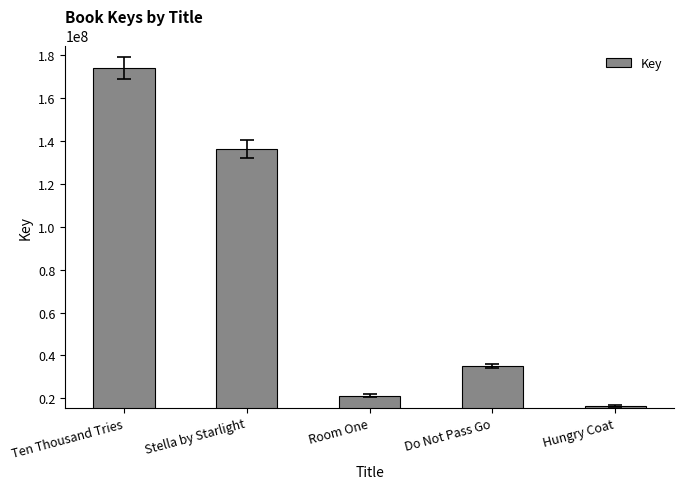

What is the change in value from Room One to Do Not Pass Go?

+13661146